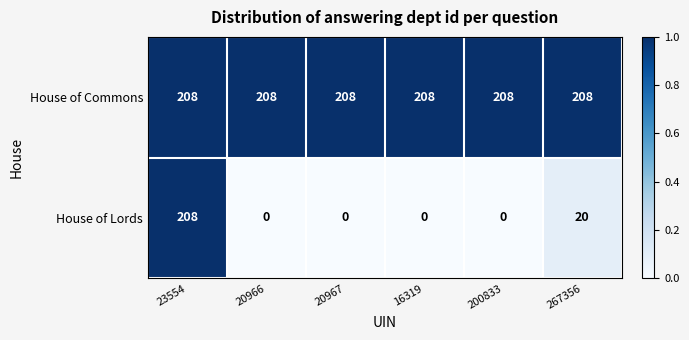

What is the maximum value shown in the chart?

208